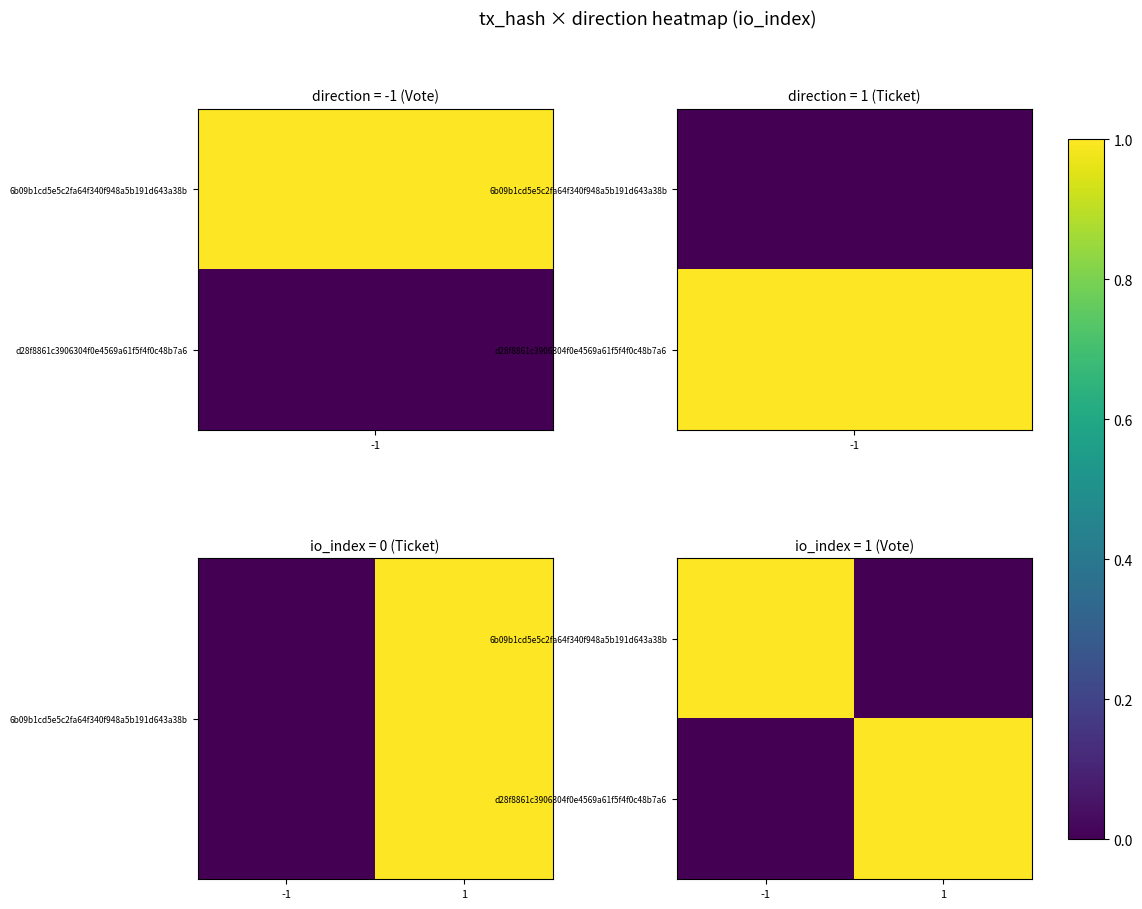

Reading right to left, what are all the values shown in this chart?

6b09b1cd5e5c2fa64f340f948a5b191d643a38b: 1=0	-1=1
d28f8861c3906304f0e4569a61f5f4f0c48b7a6: 1=1	-1=0